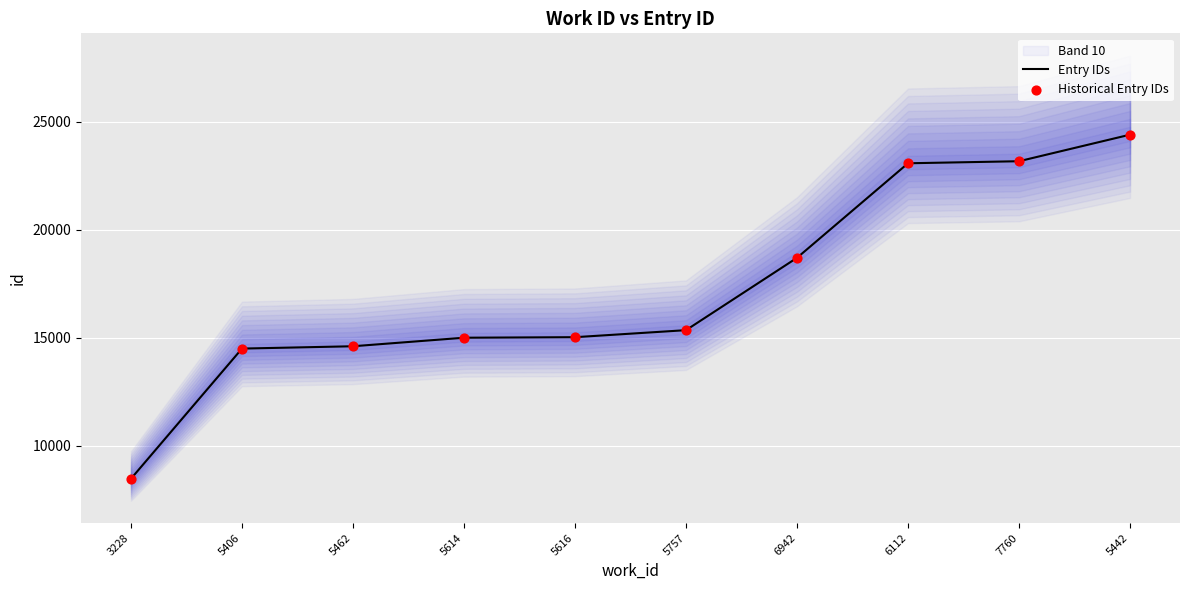

Which series has the largest total across all categories?

Entry IDs